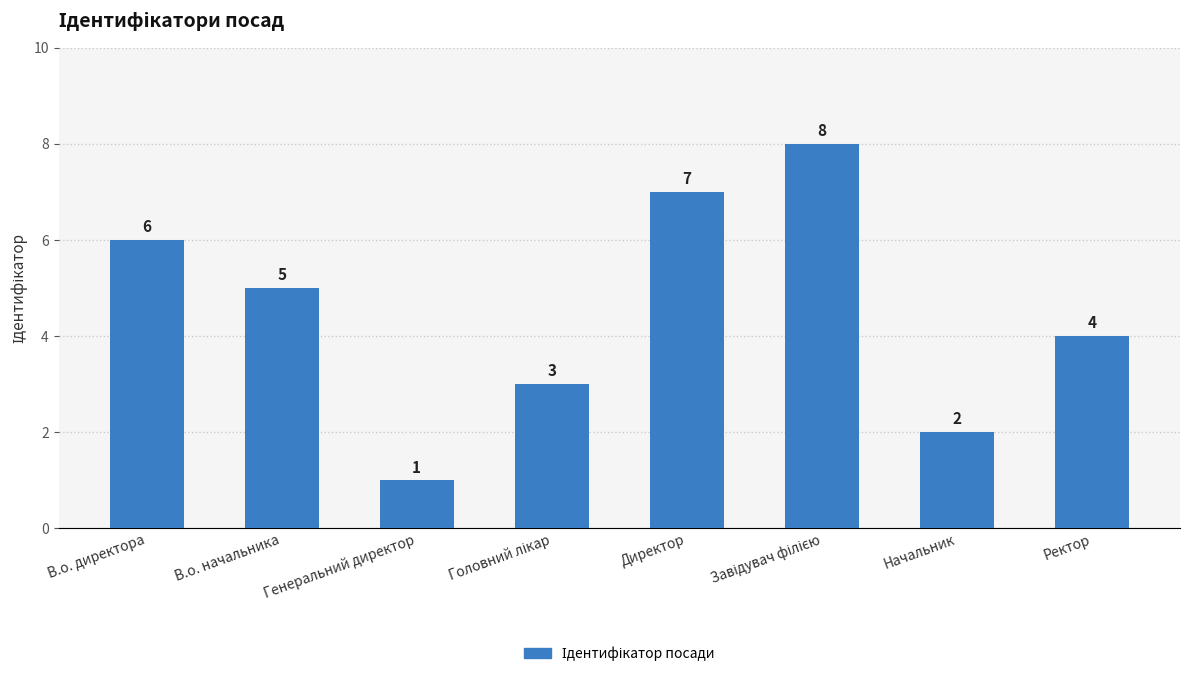

Reading left to right, what are all the values shown in this chart?

6	5	1	3	7	8	2	4